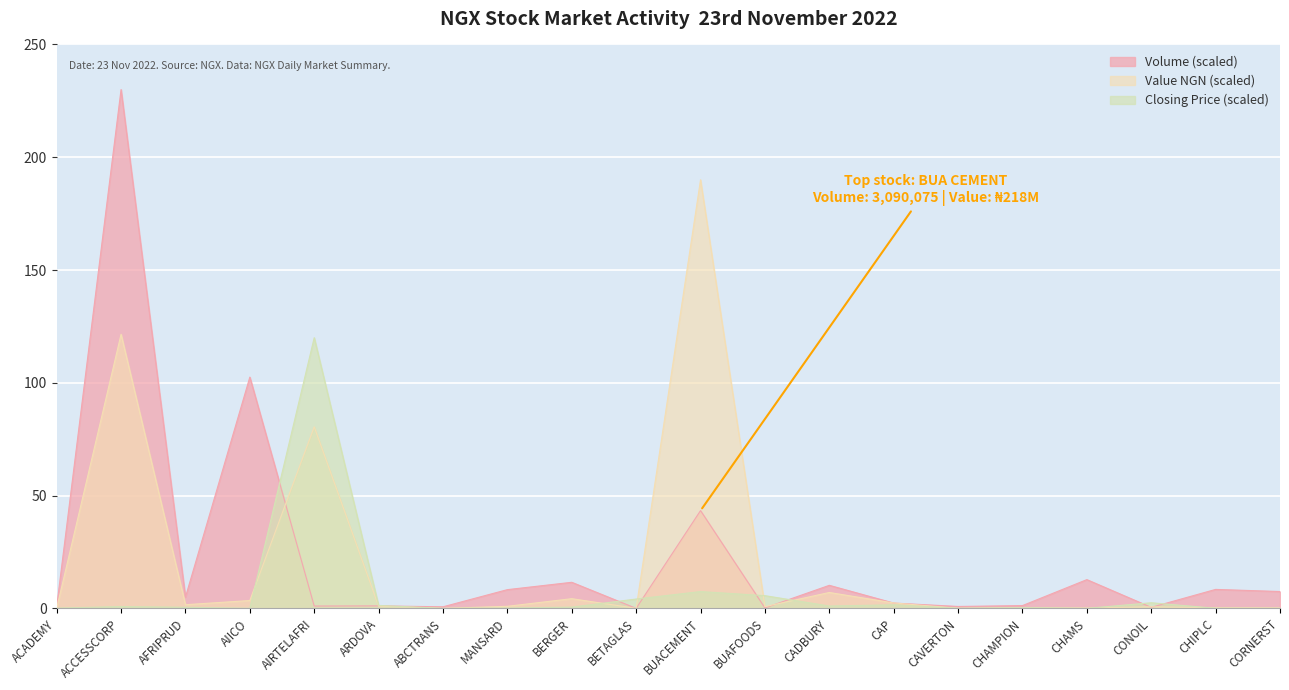

What position from the right is ARDOVA?

15